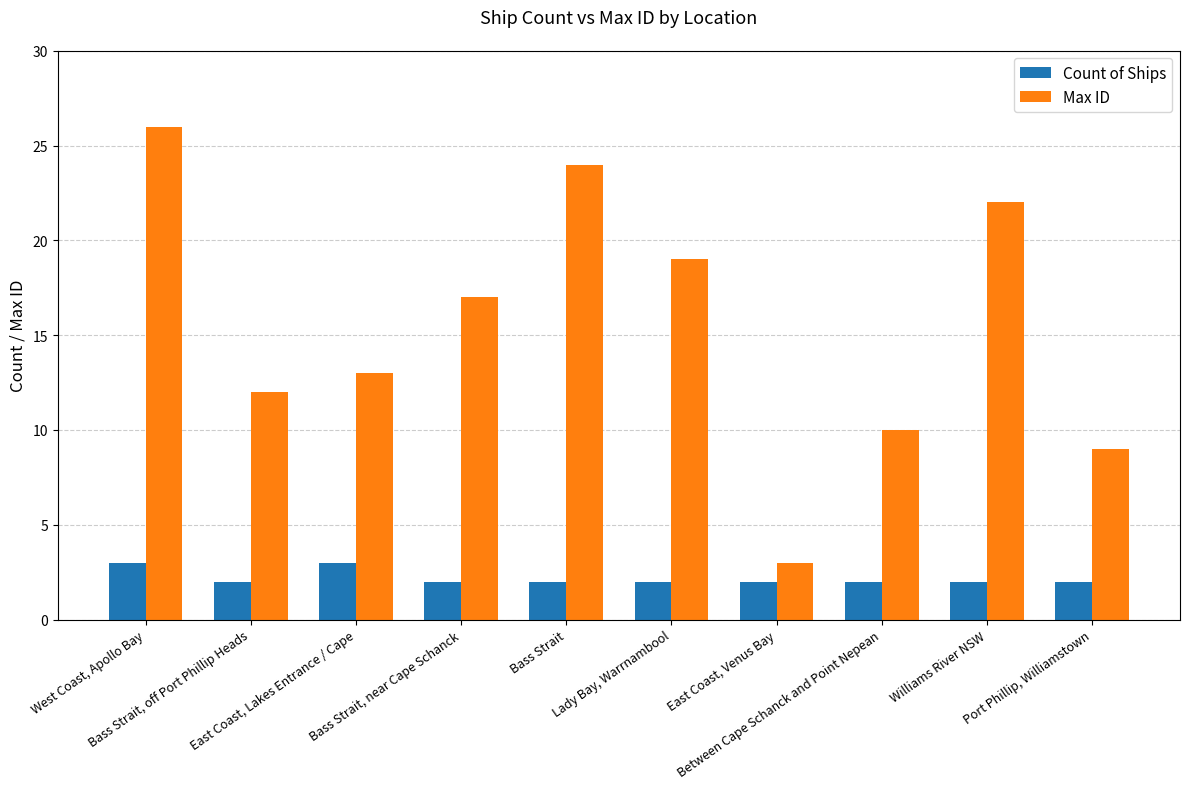

How many bars are there in each group?

2